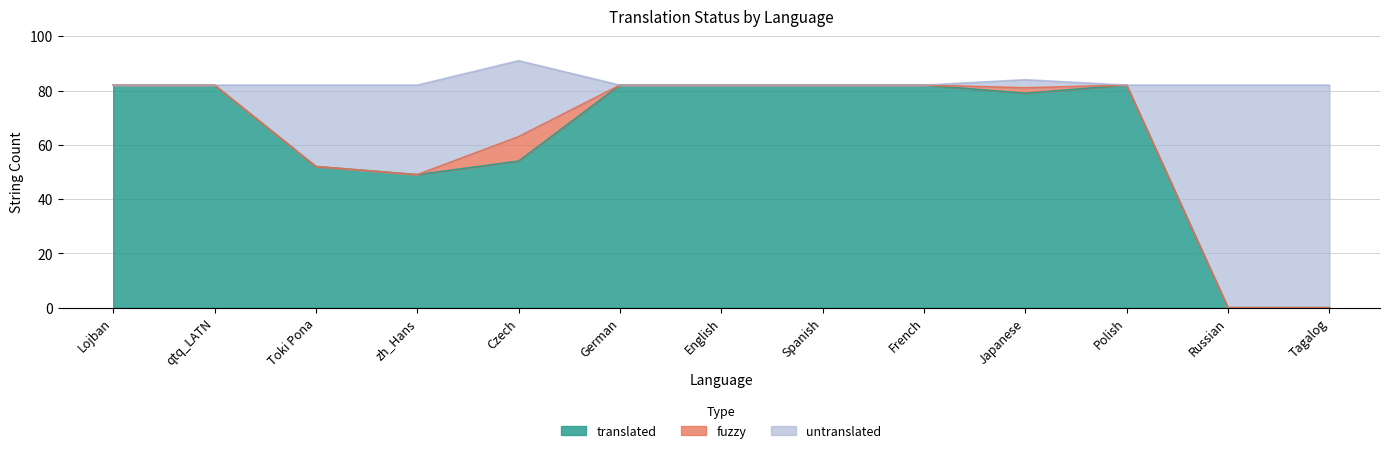

What is the label of the 9th point from the left?

French